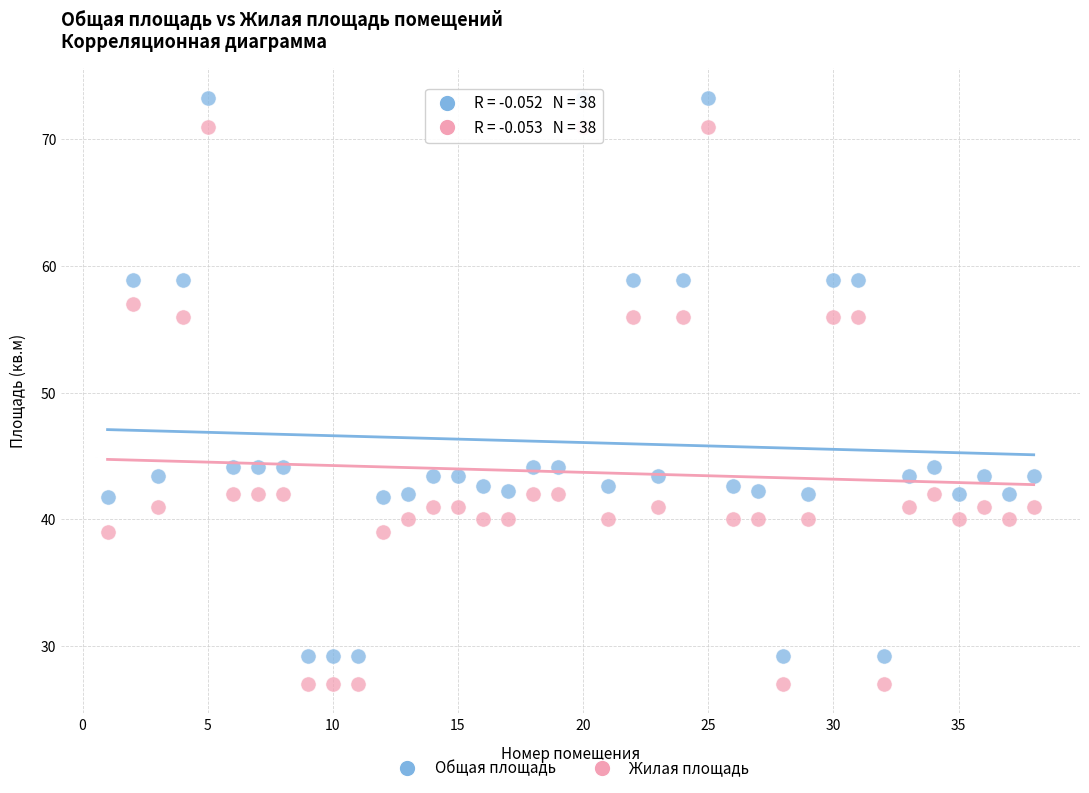

Across all data points, what is the range of X values (max minus min)?

37.0